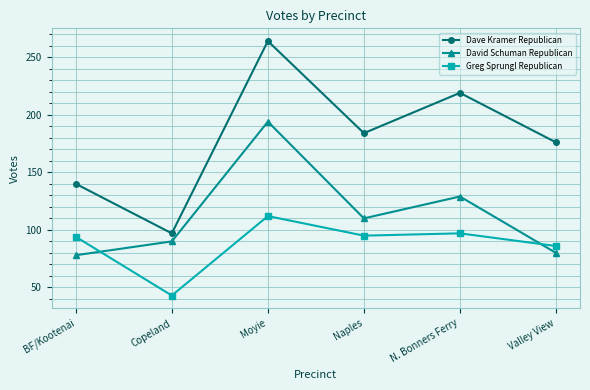

How many interior local peaks does the David Schuman Republican series have?

2